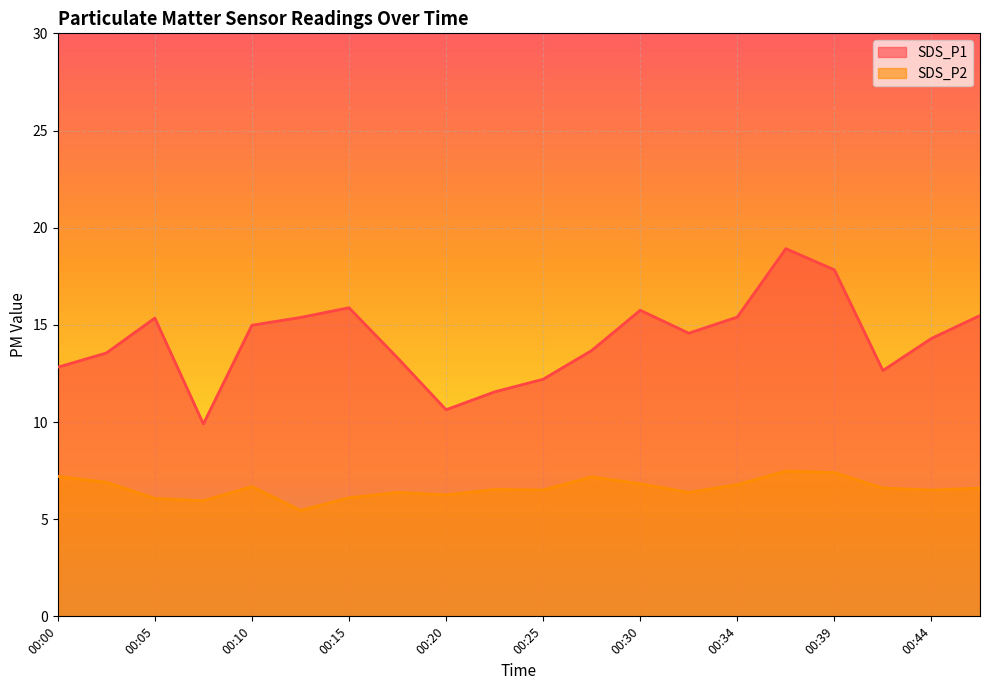

At which label does SDS_P1 first exceed 14?

00:05